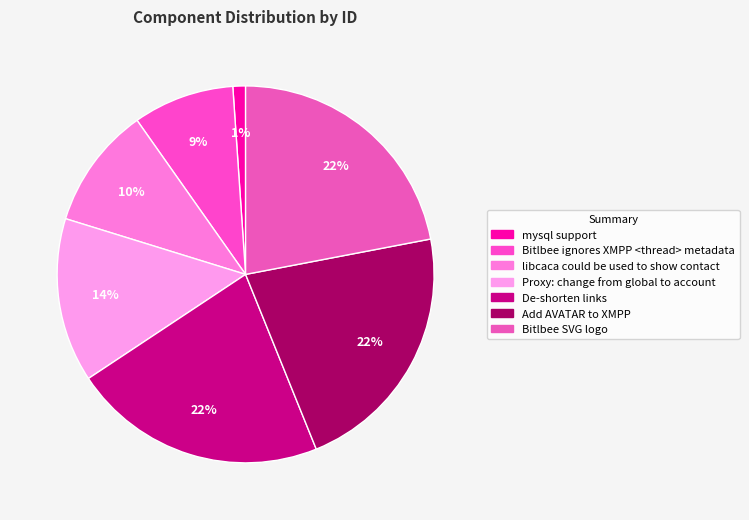

How many slices are in this pie chart?

7